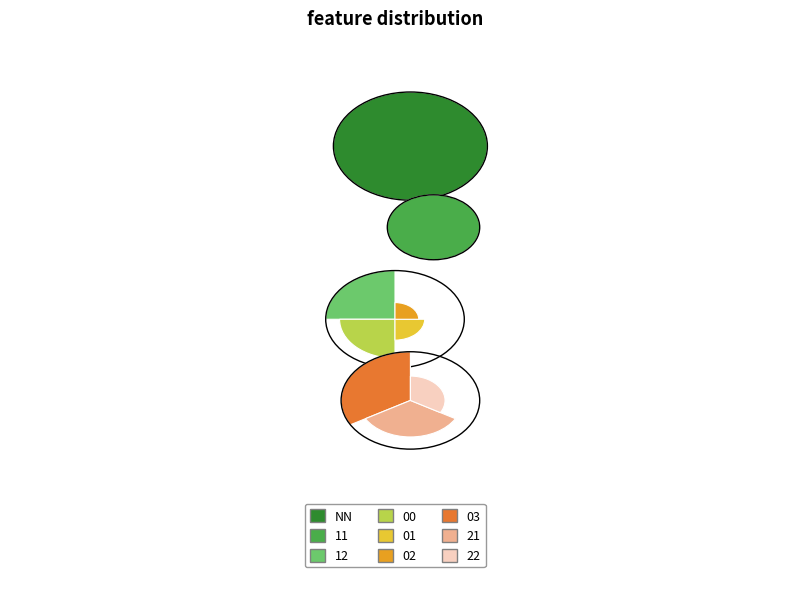

To the nearest percent, what percentage of the pie is 03?

1%